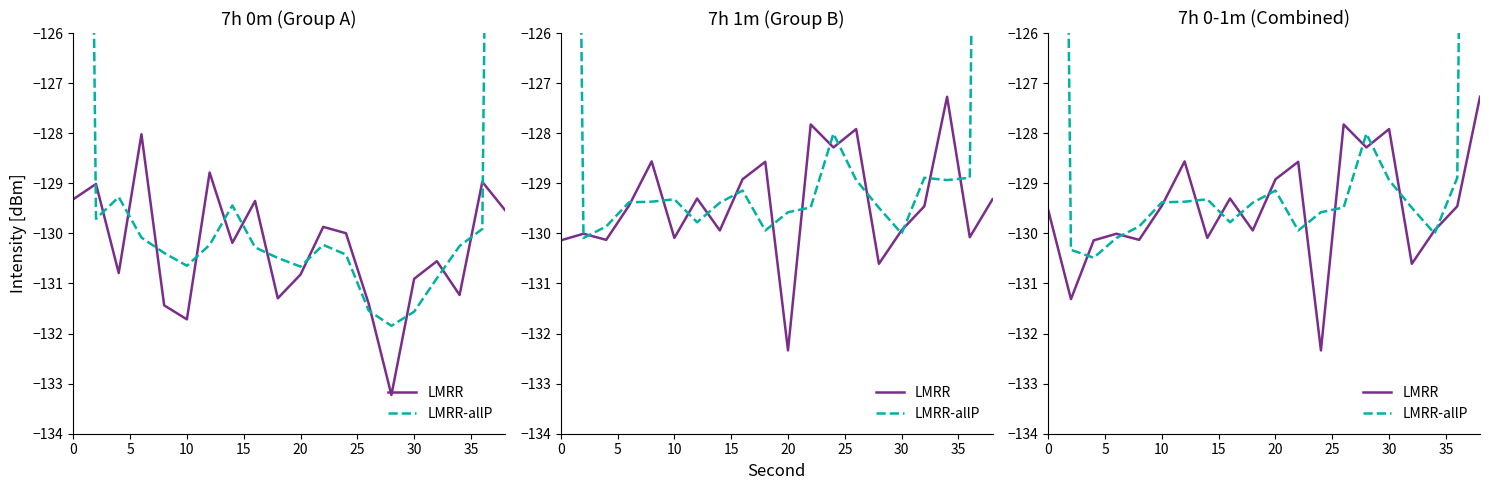

How many intersections are there between LMRR and LMRR-allP?

14